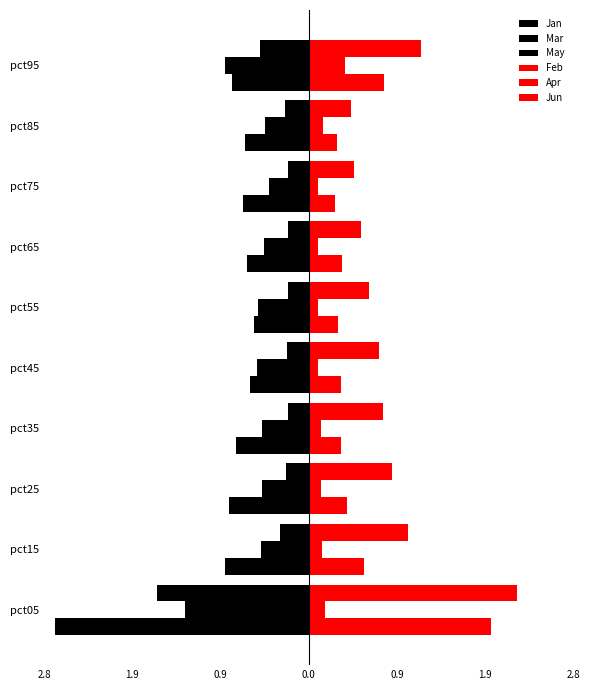

How many groups of bars are there?

10